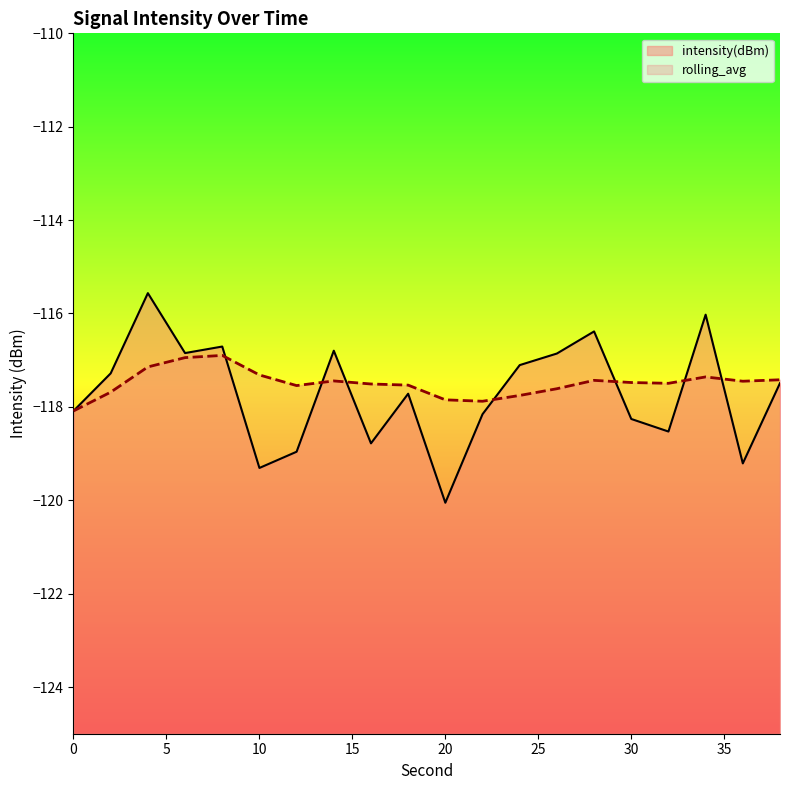

List the series in order of their peak value, lowest first.

rolling_avg, intensity(dBm)